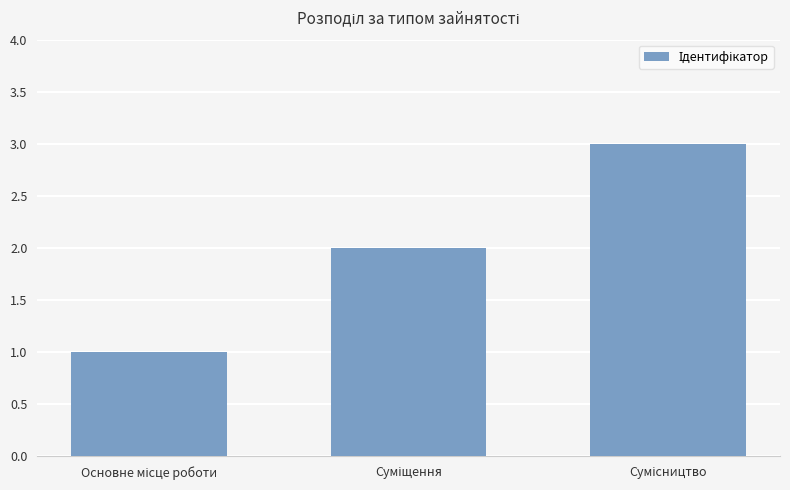

Reading left to right, what are all the values shown in this chart?

1	2	3